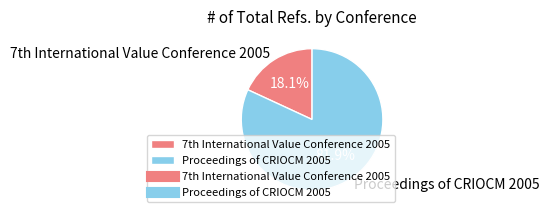

To the nearest percent, what is the difference between the largest and smallest slice percentages?

64%